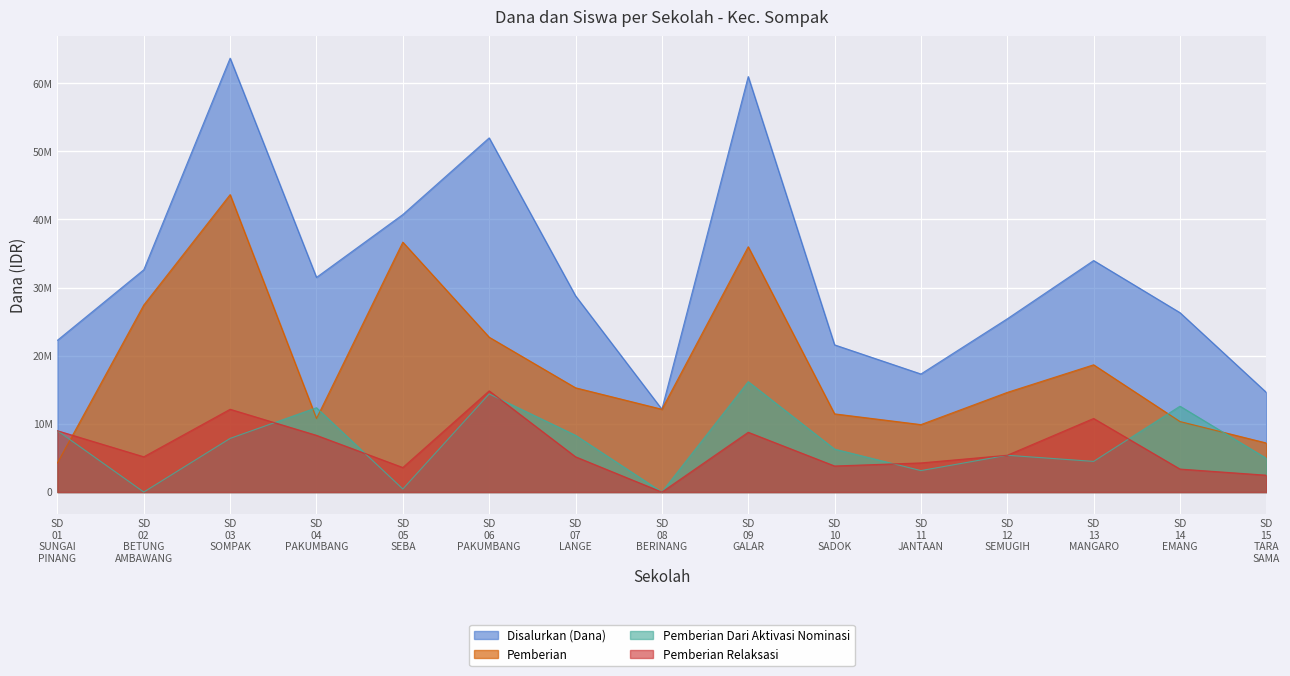

Is it true that Pemberian equals 36146921 at SD 06 PAKUMBANG?

False